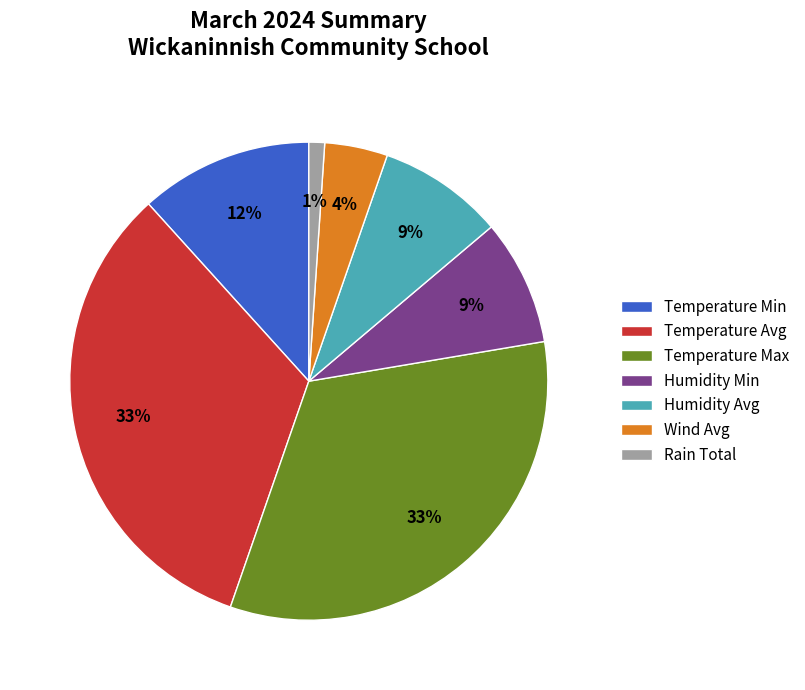

Is there any slice that represents more than half of the pie?

No